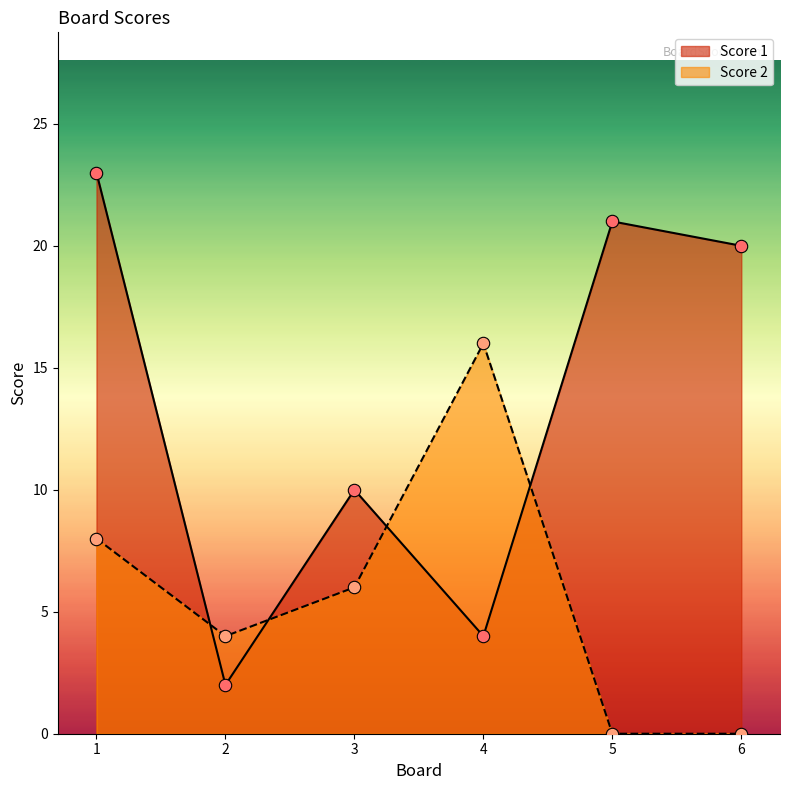

Is the value of Score 1 at 4 greater than the value of Score 2 at 2?

No